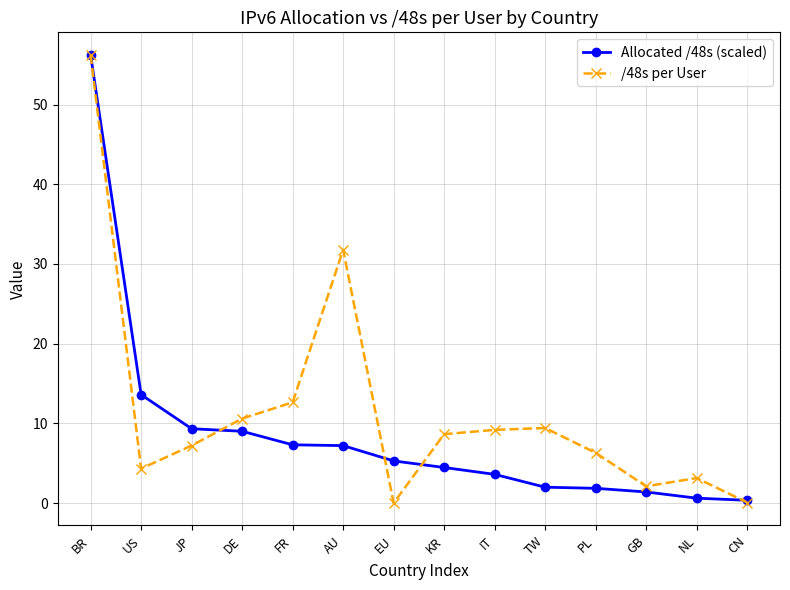

How many lines are shown in the chart?

2